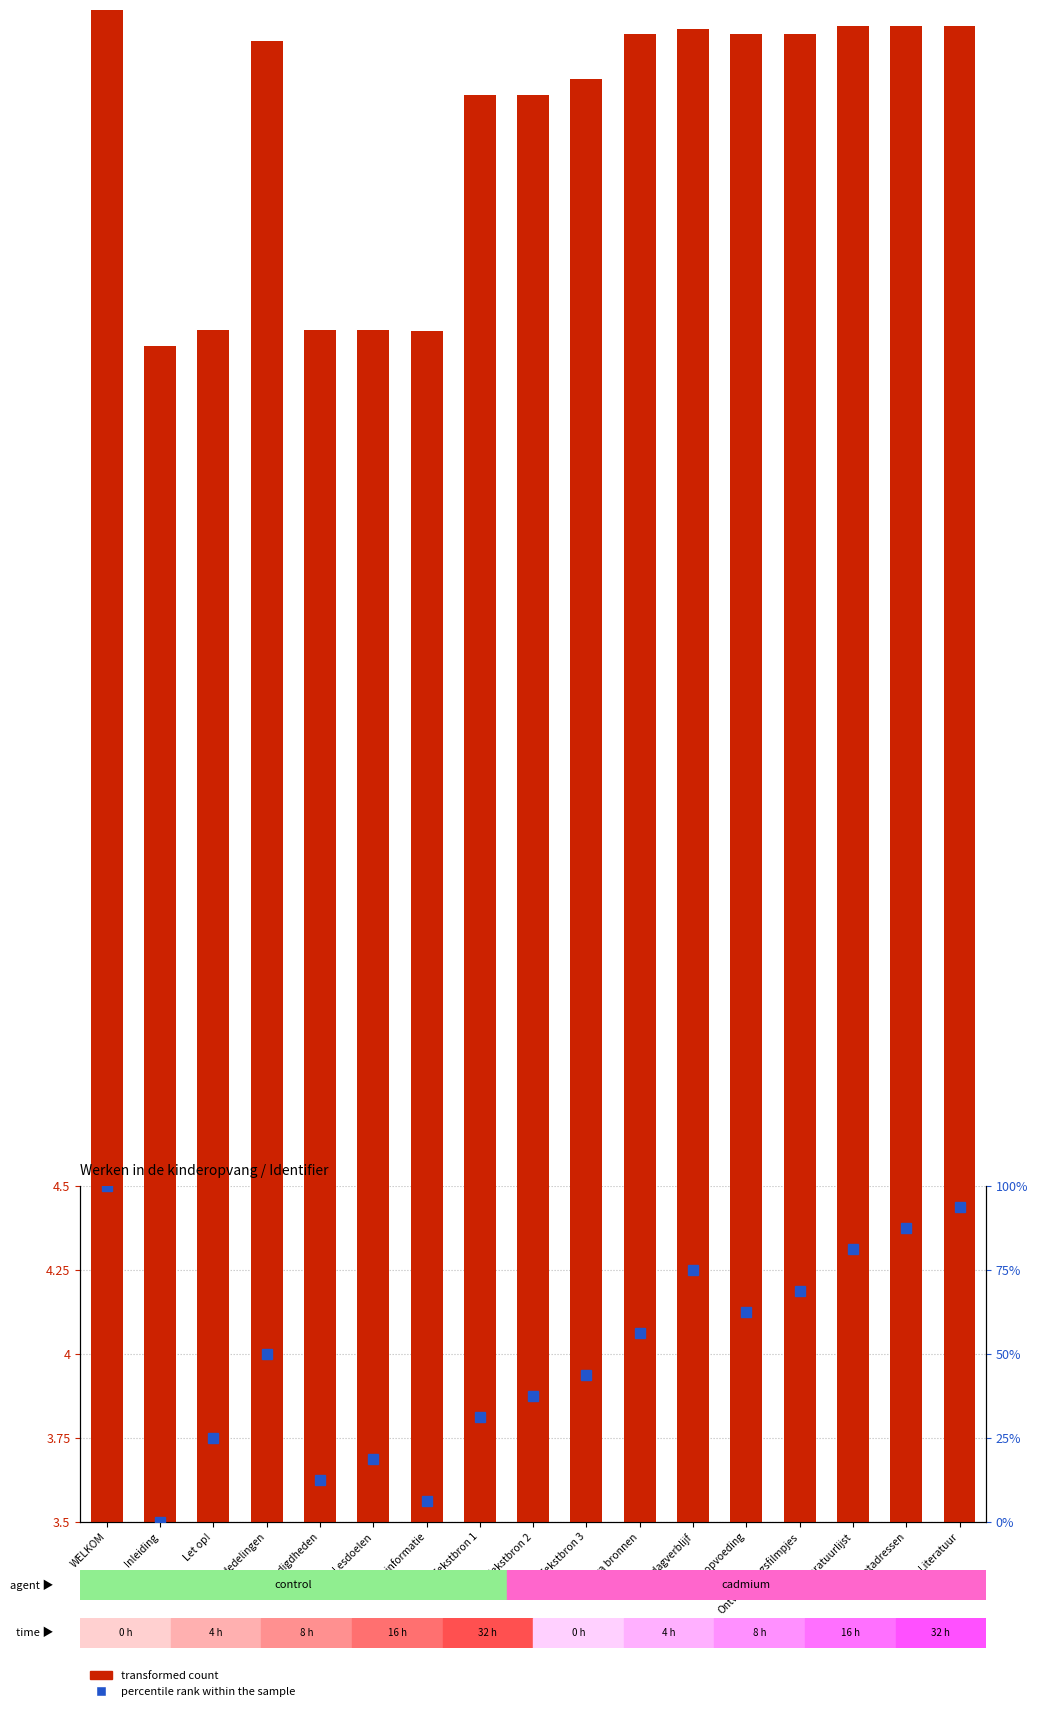

Between Inleiding and Literatuur, which is larger?

Literatuur